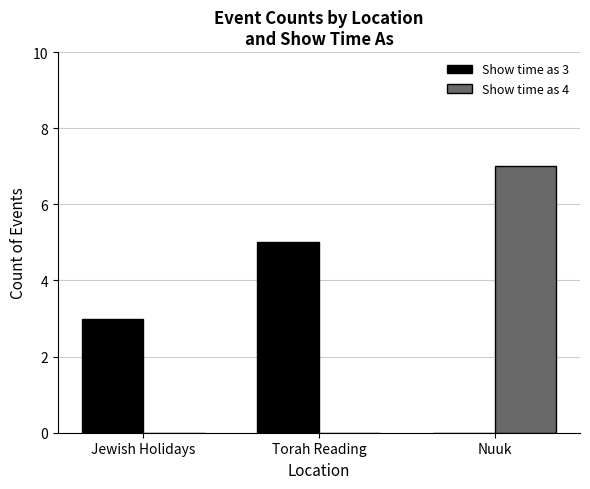

At which category does the chart reach its peak across all series?

Nuuk